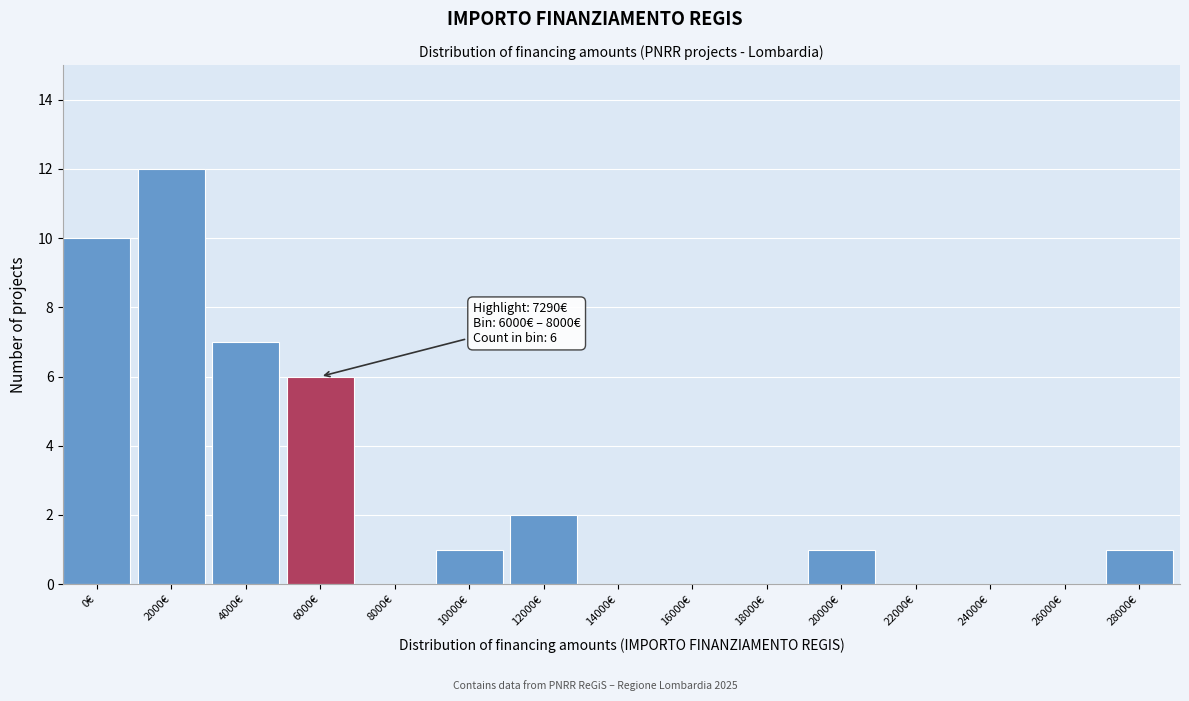

Reading right to left, transcribe all the data shown in this chart.

28000€=1	26000€=0	24000€=0	22000€=0	20000€=1	18000€=0	16000€=0	14000€=0	12000€=2	10000€=1	8000€=0	6000€=6	4000€=7	2000€=12	0€=10